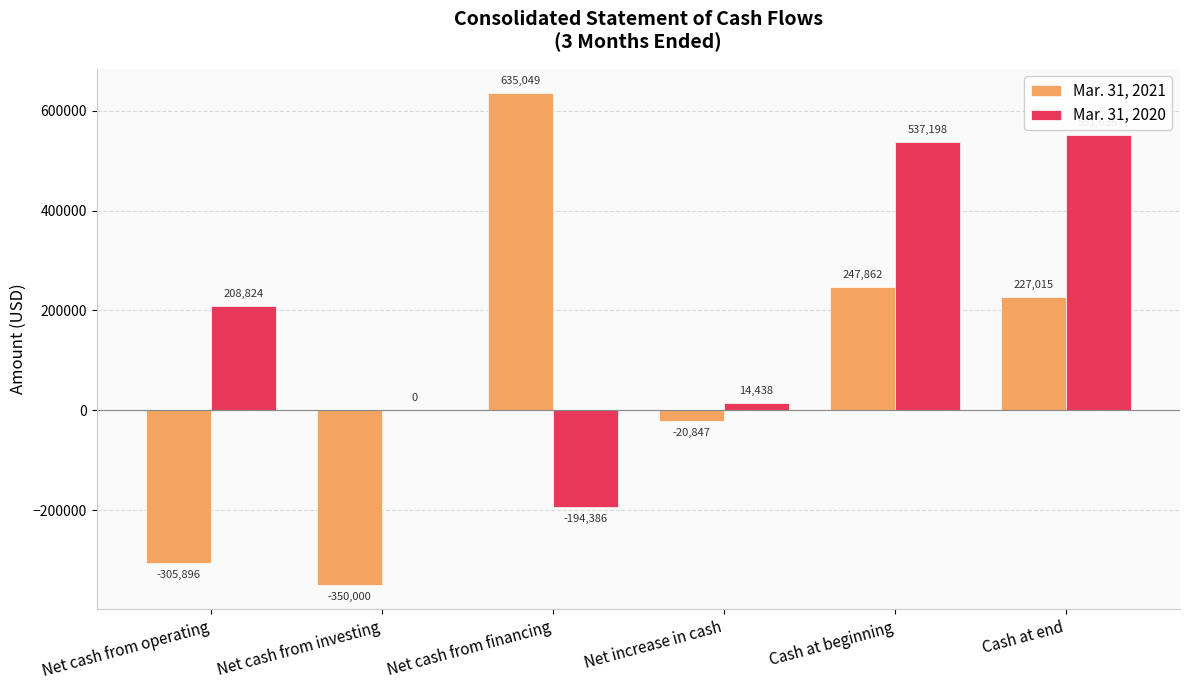

Which series changed the most between Net cash from investing and Net increase in cash?

Mar. 31, 2021